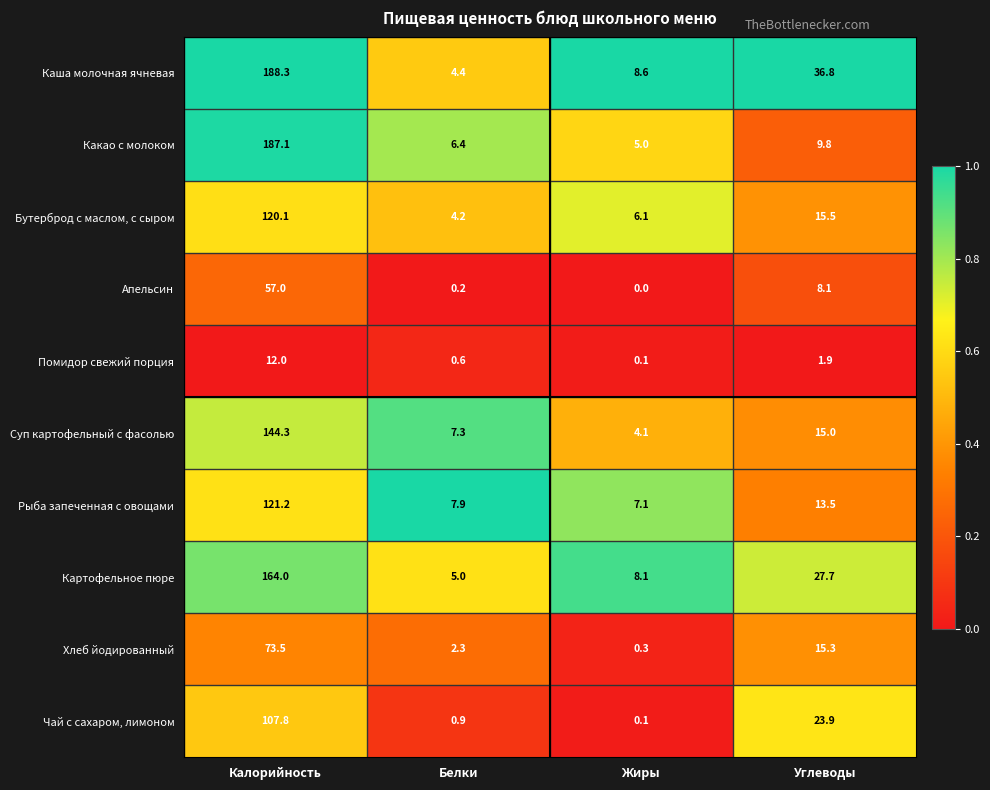

Is it true that Чай с сахаром, лимоном equals 23.9 at Углеводы?

True